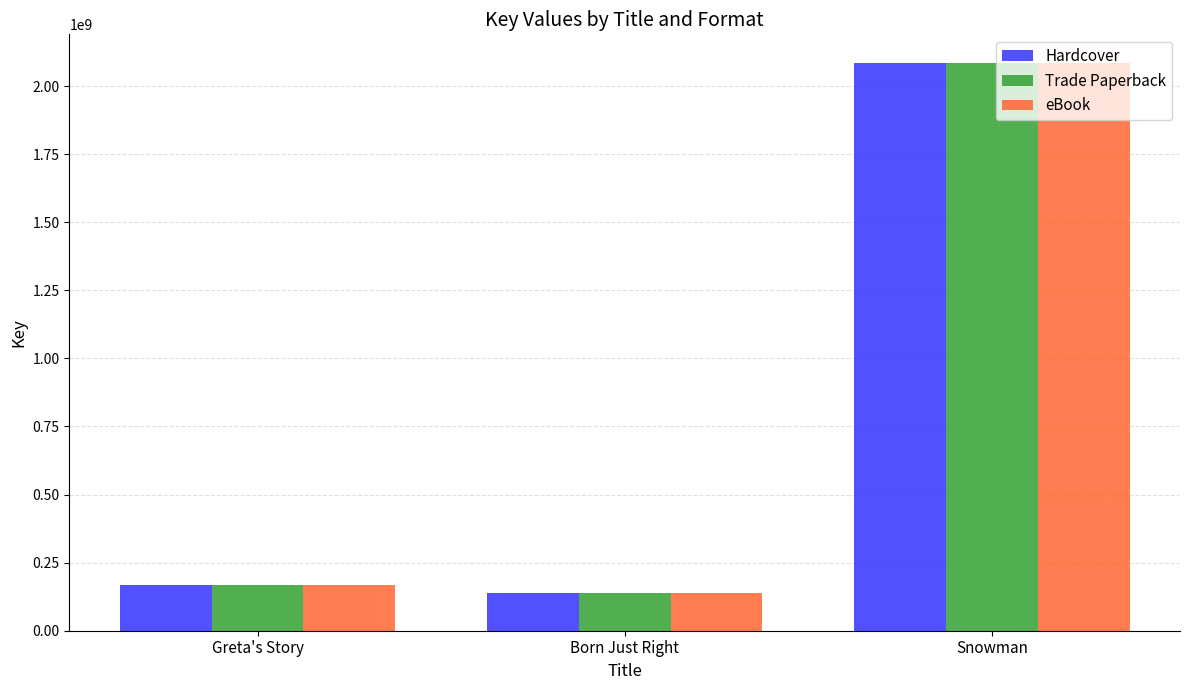

What is the label of the 2nd bar from the right?

Born Just Right